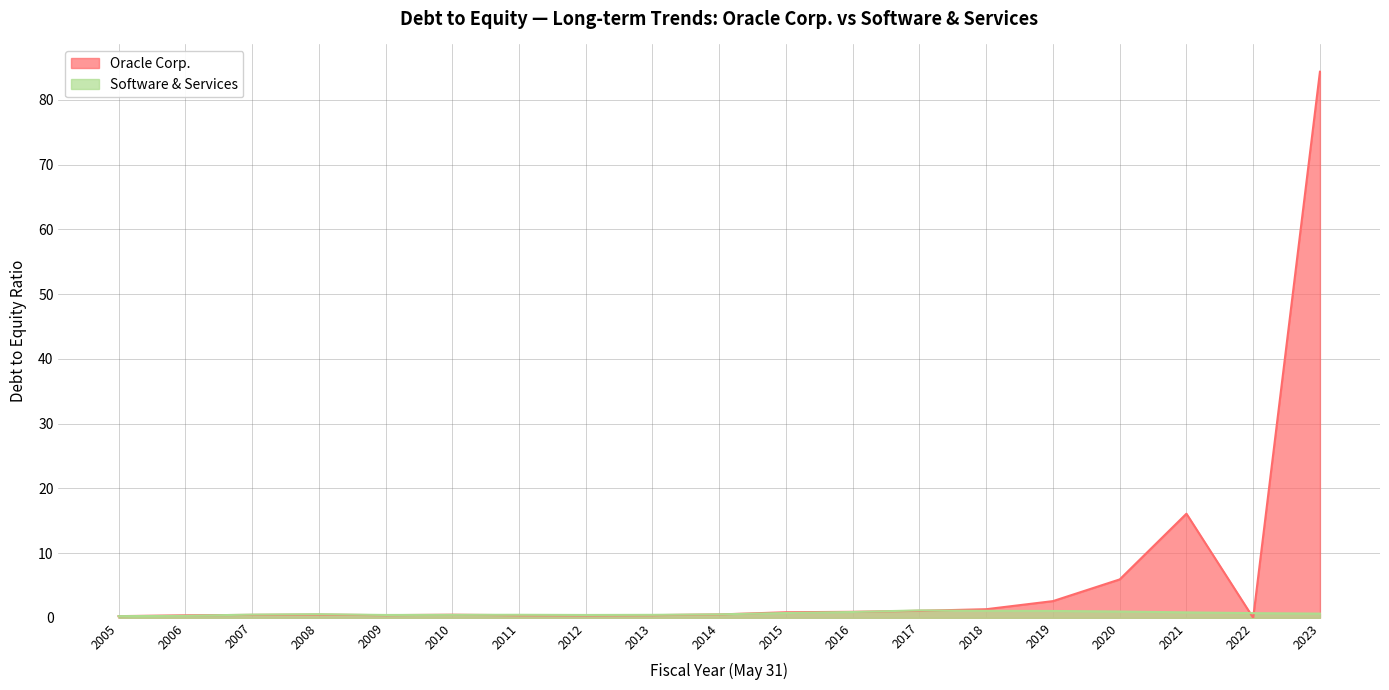

Which series has the largest total across all categories?

Oracle Corp.